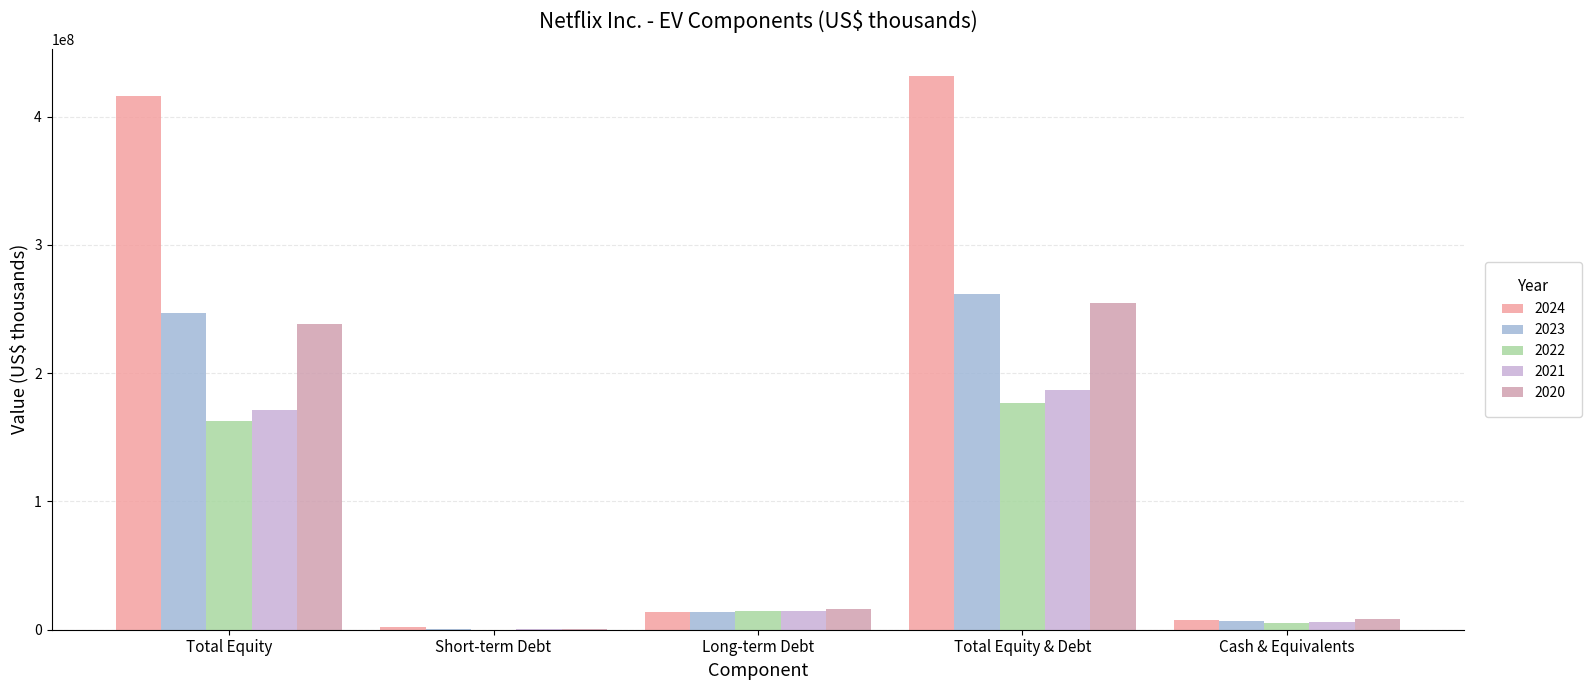

What is the maximum value shown in the chart?

431315652